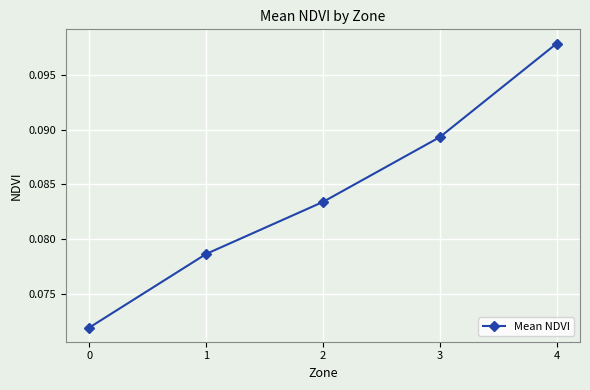

What is the sum of all values?

0.4